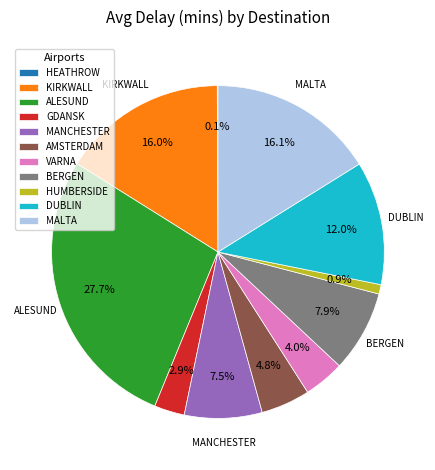

Is there any slice that represents more than half of the pie?

No